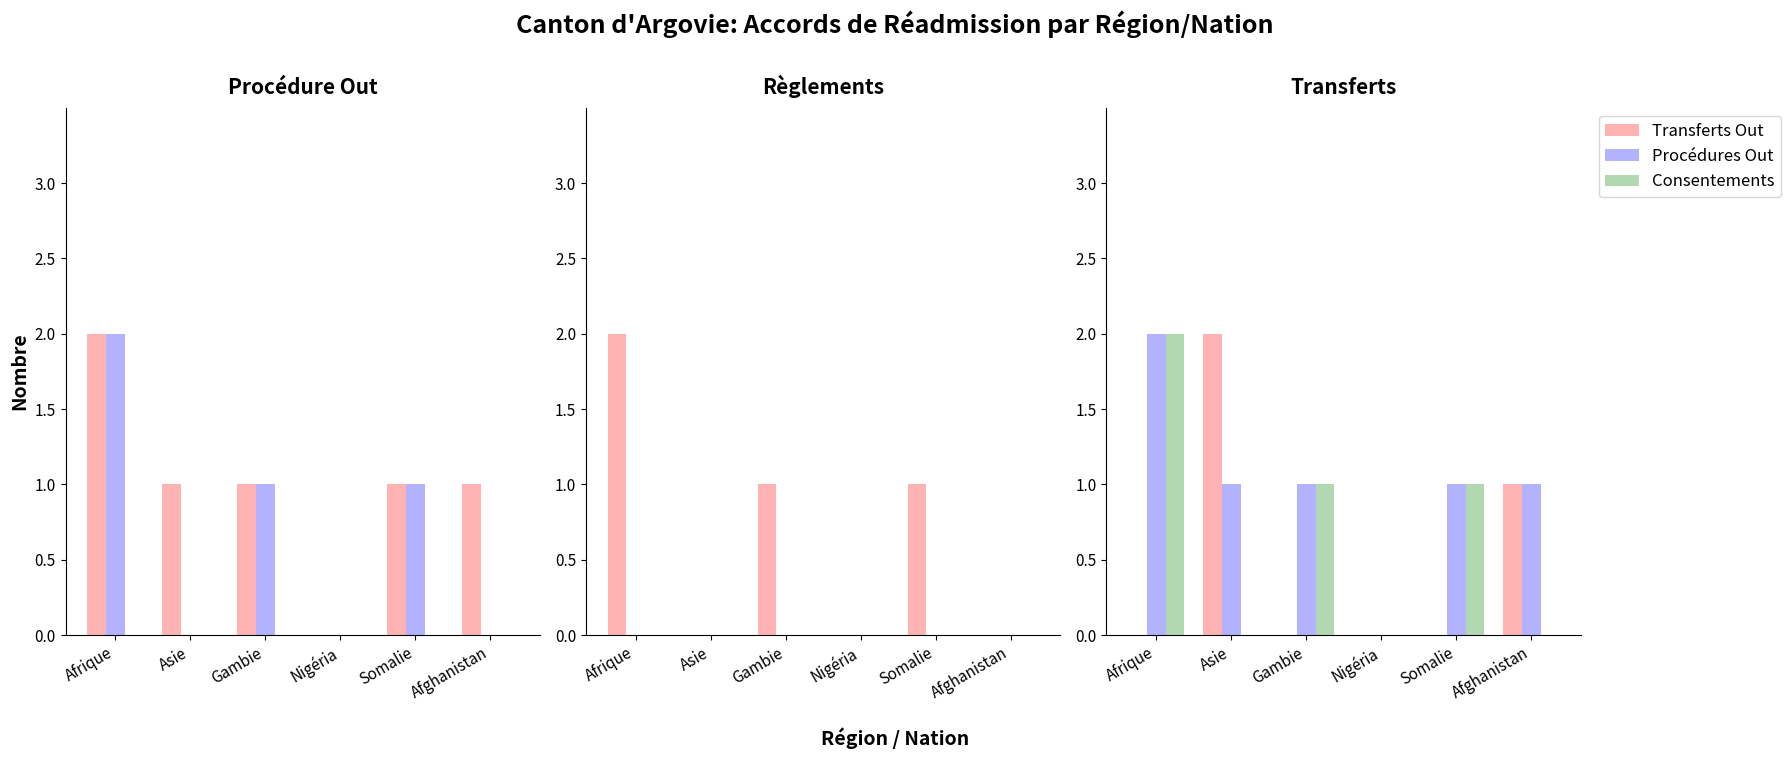

Which series has the largest range (max minus min)?

Procédures Out